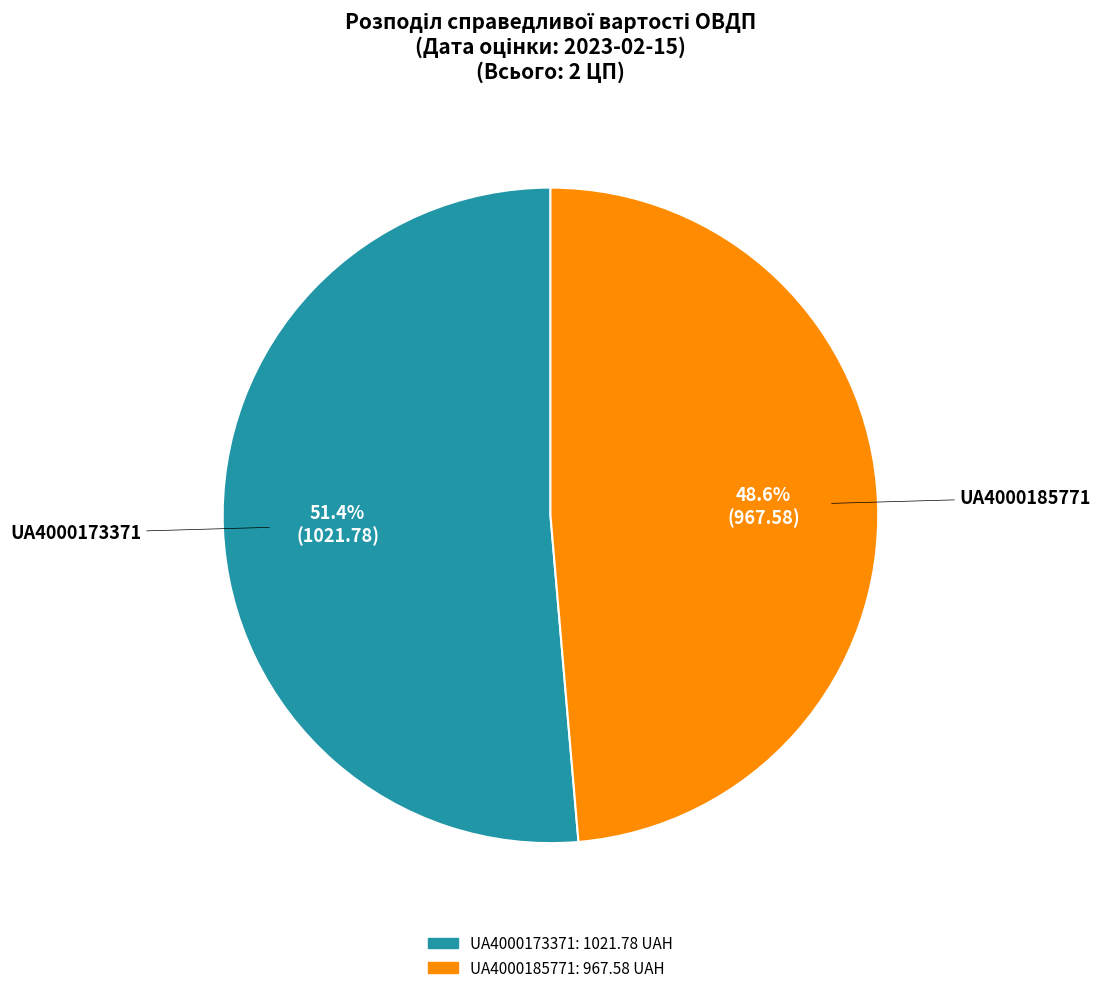

To the nearest percent, what percentage of the pie is UA4000185771?

49%